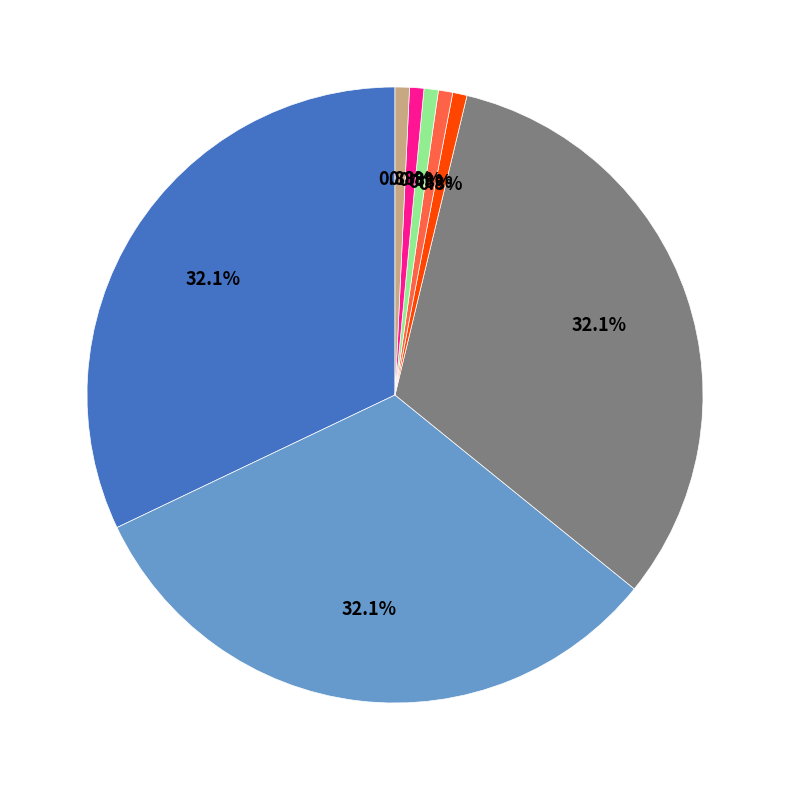

Does any single category account for the majority?

No